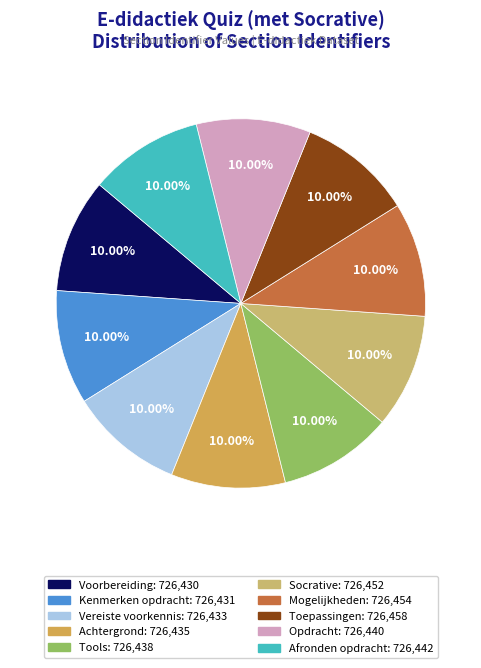

How many slices are in this pie chart?

10